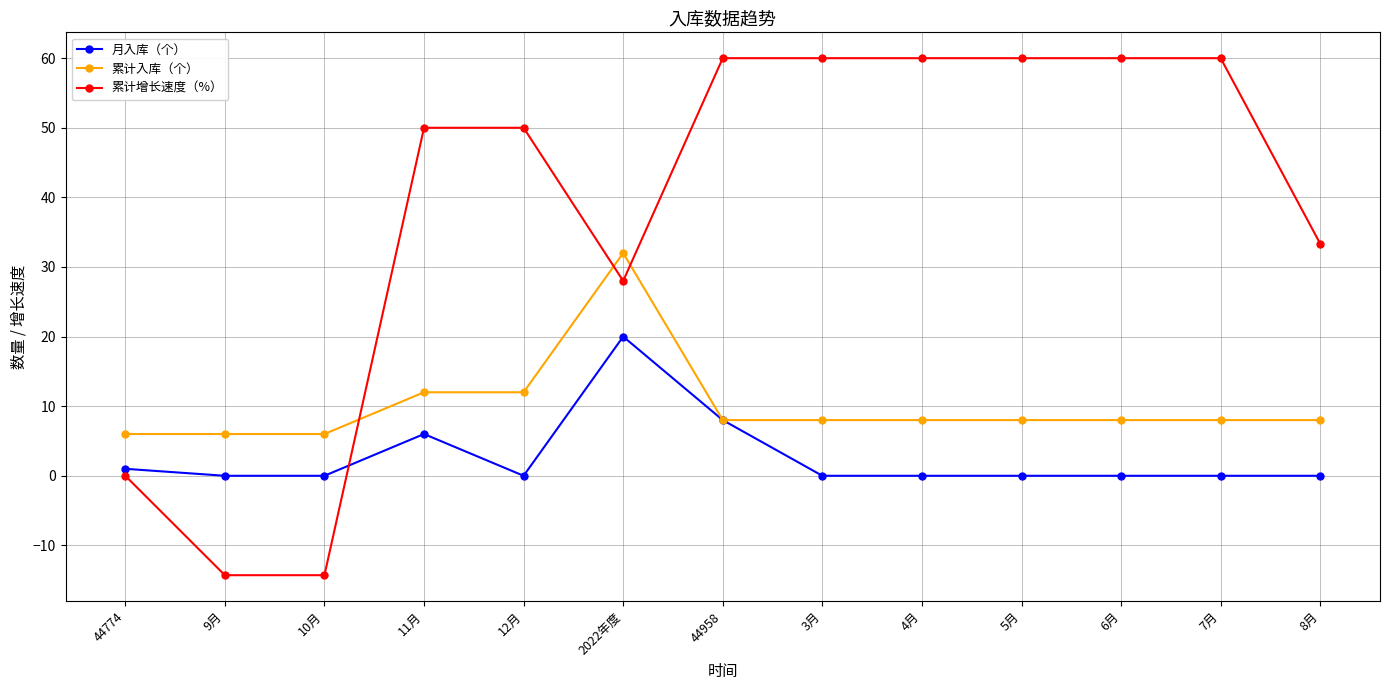

How many series are shown in this chart?

3